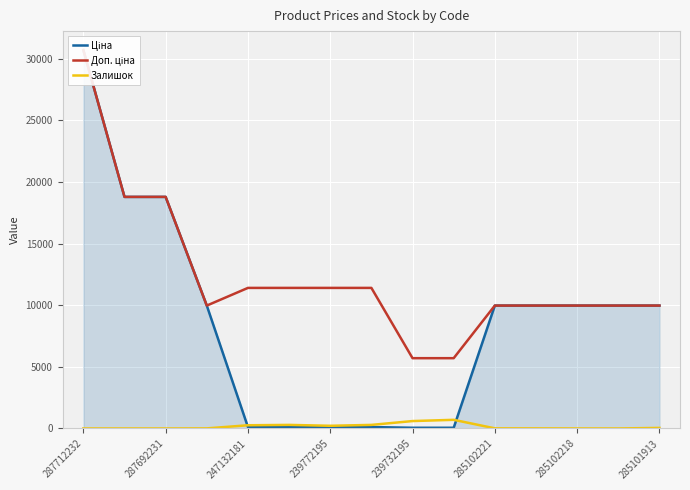

What is the maximum value for Залишок?

702